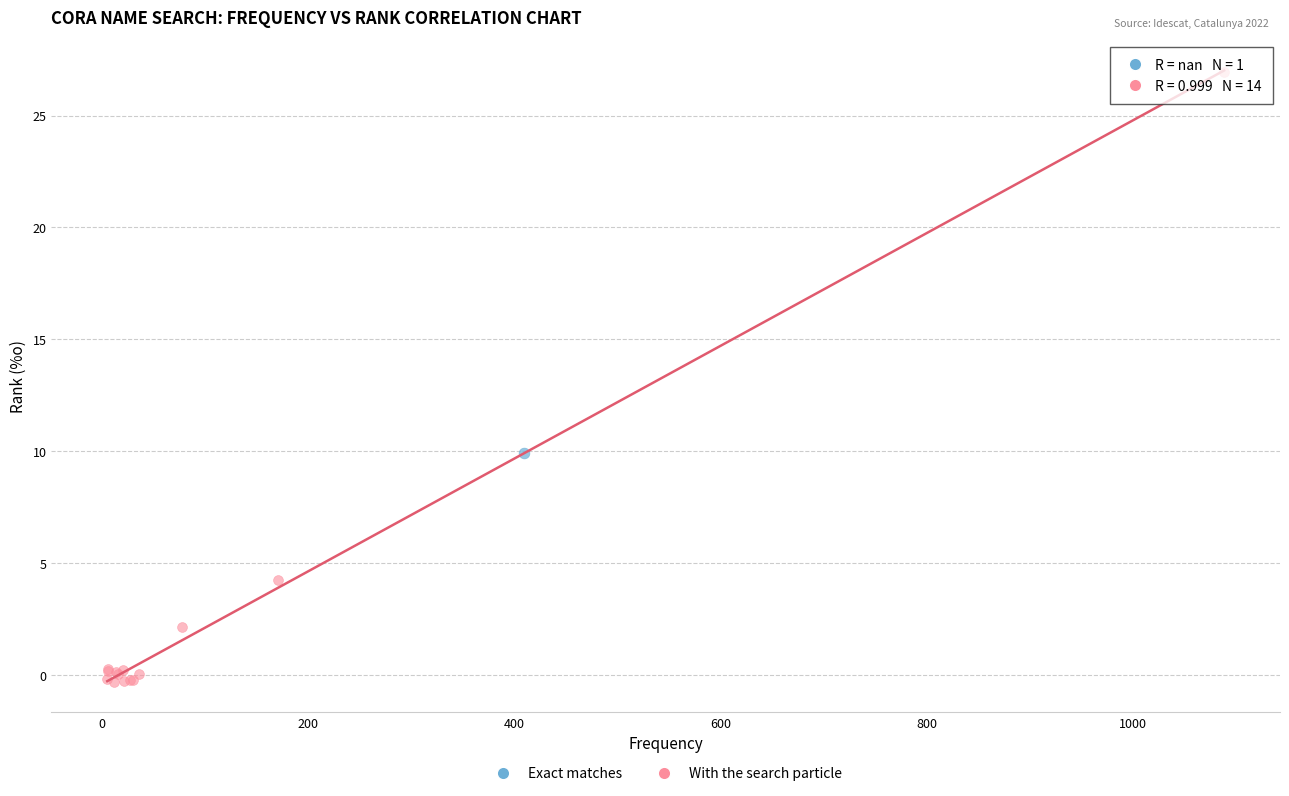

What are all the series names shown in the legend?

Exact matches, With the search particle